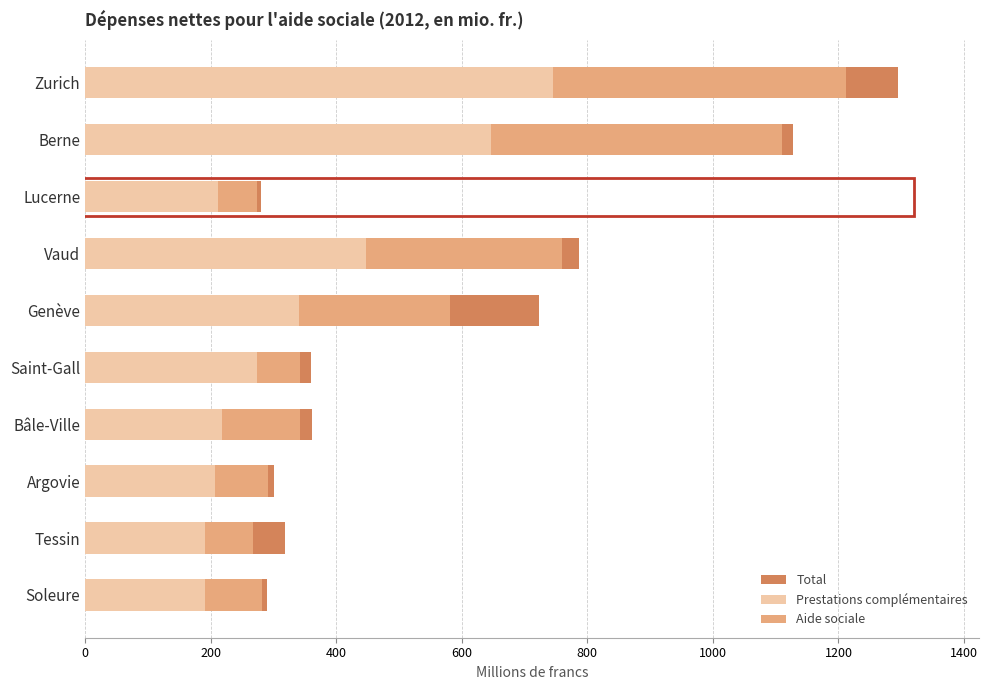

Reading right to left, extract all data points from this chart.

Total: 289.1	318.6	300.9	361.9	359.5	723.5	787.3	280.5	1128.3	1294.5
Prestations complémentaires: 190.3	191.6	207.1	217.3	274.2	340.3	447.9	211.4	646.4	744.6
Aide sociale: 90.7	75.9	84.5	124.4	68.7	240.8	311.1	62.1	464.5	467.2